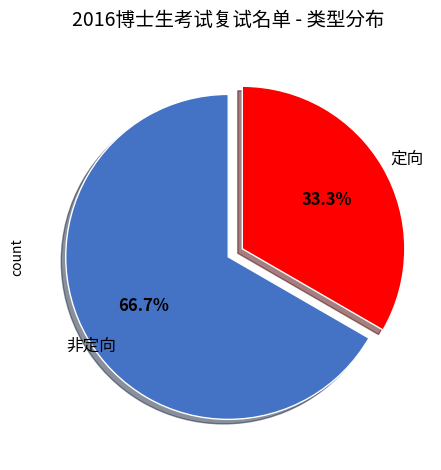

Count the number of slices in the pie.

2